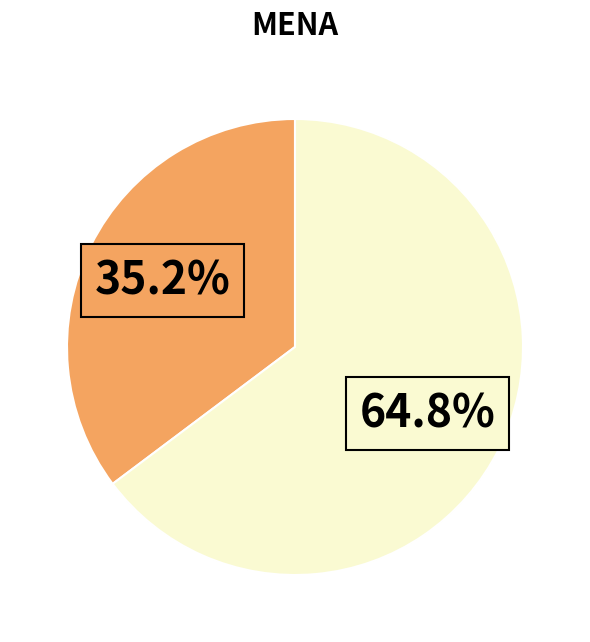

Is there a majority slice in this chart?

Yes